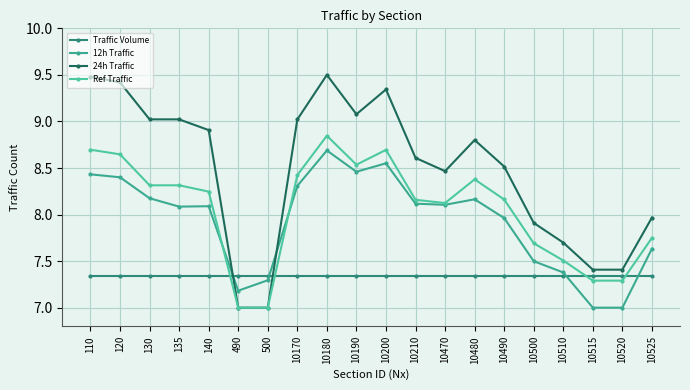

What are all the series names shown in the legend?

Traffic Volume, 12h Traffic, 24h Traffic, Ref Traffic